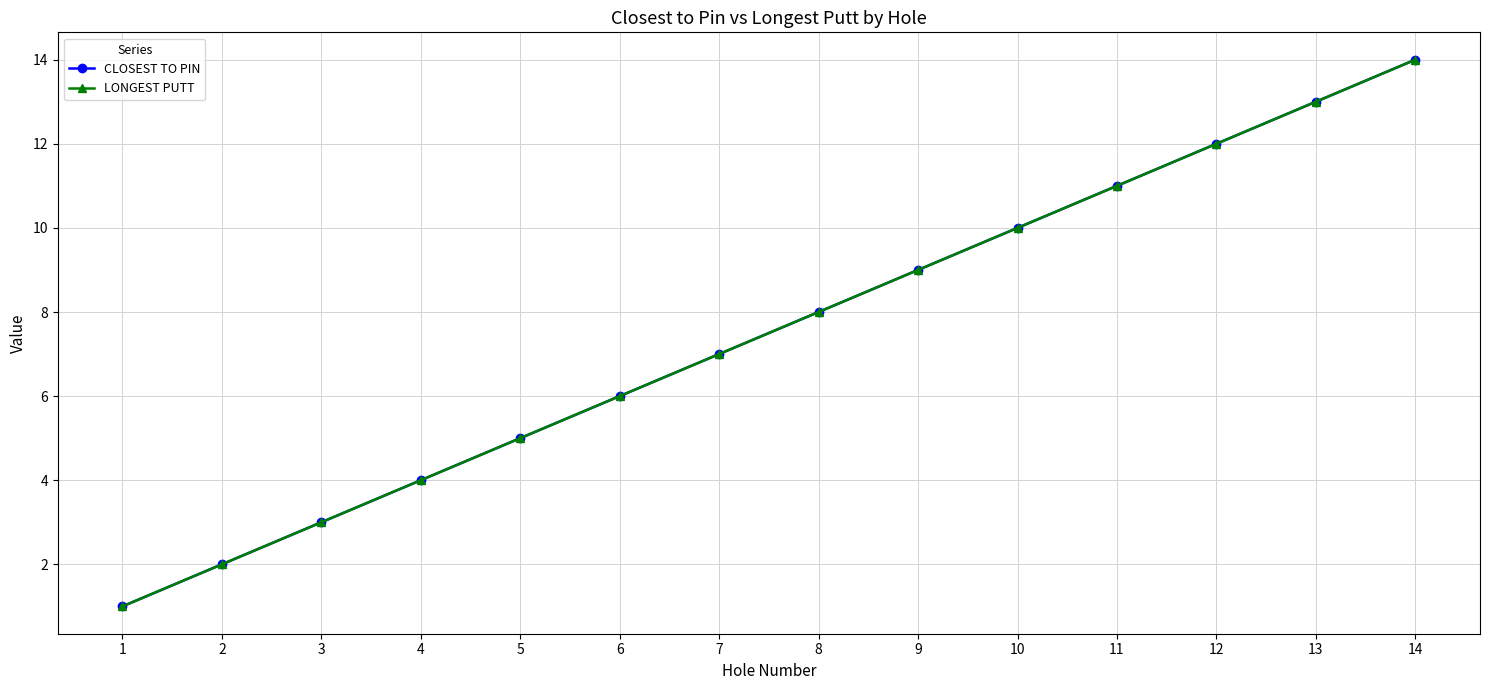

Which series changed the most between 3 and 5?

CLOSEST TO PIN